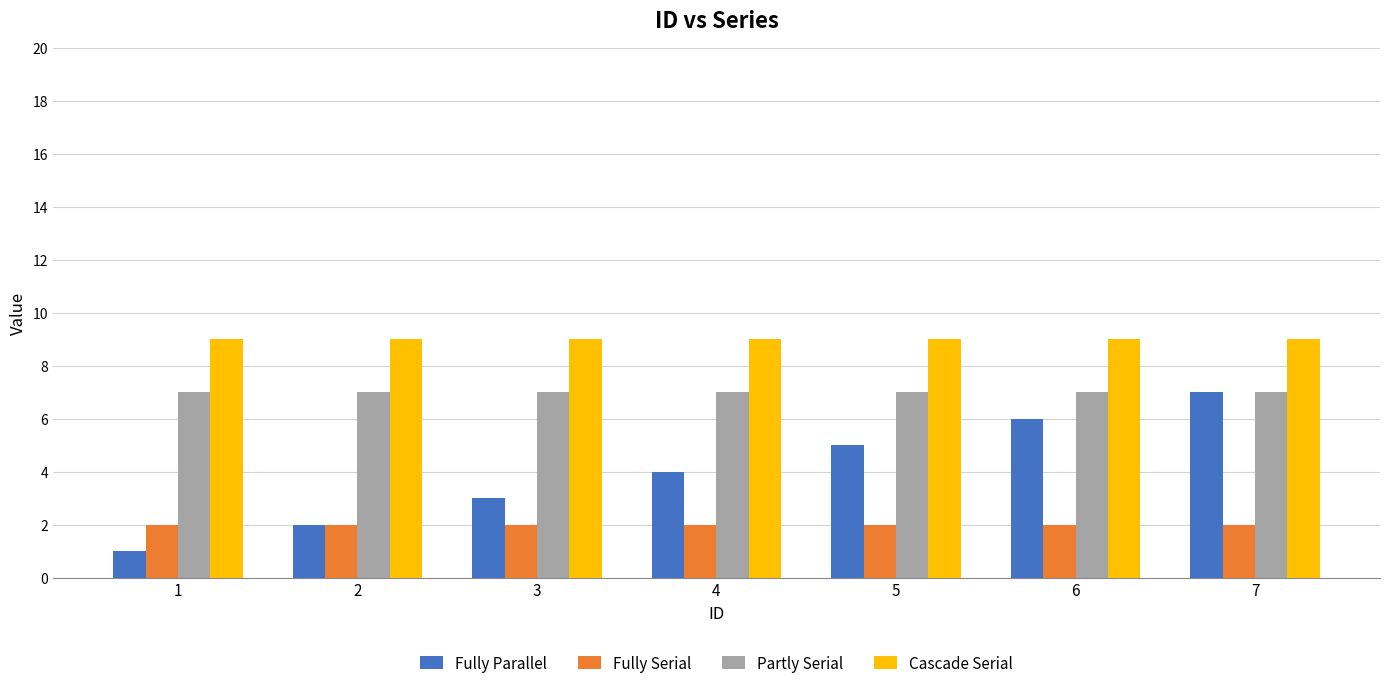

What is the maximum value shown in the chart?

9